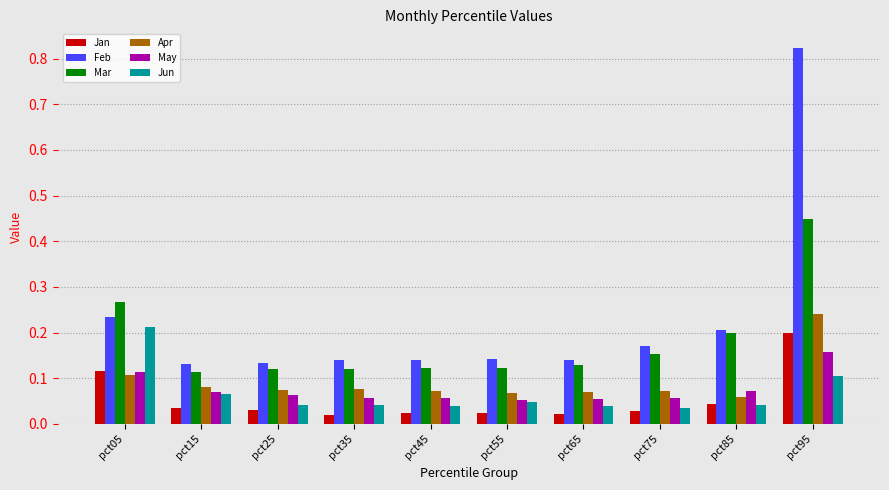

What is the sum of the Mar values at pct95 and pct55?

0.6